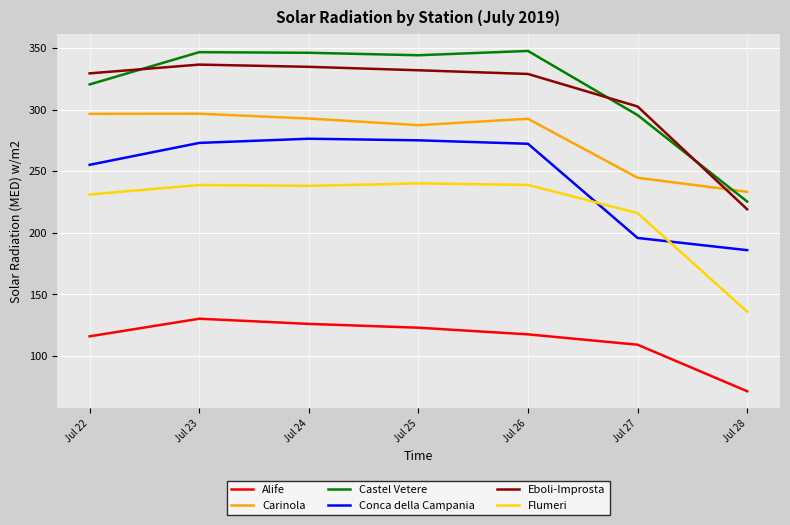

What is the maximum value shown in the chart?

347.7